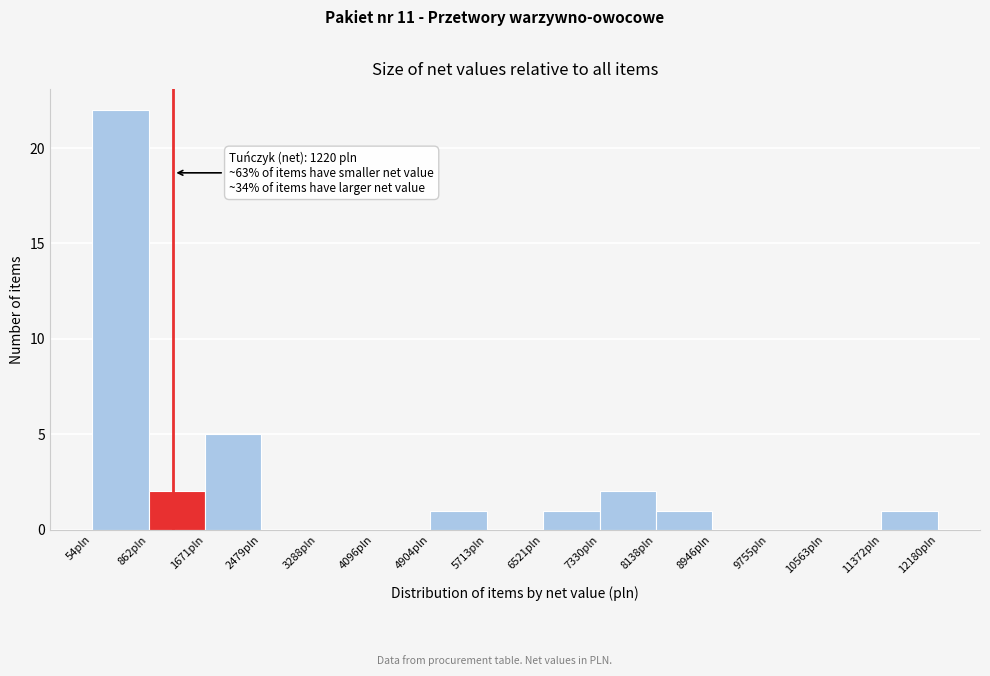

Over which range of the x-axis is the bar tallest?

100 to 900